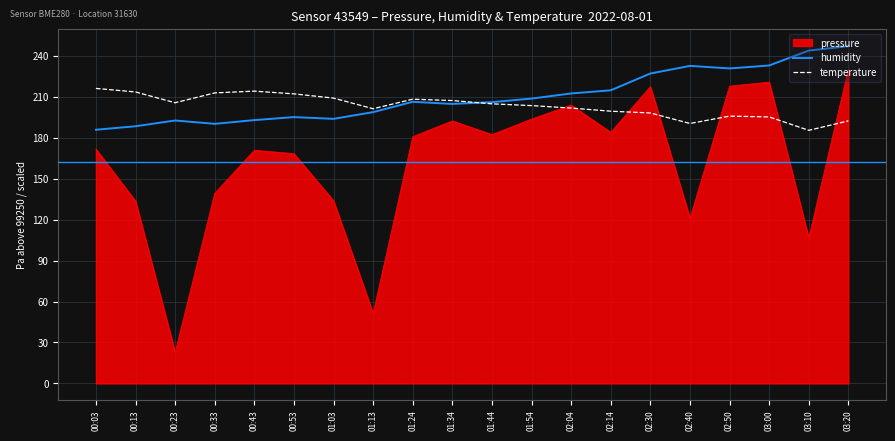

List the series in order of their peak value, highest first.

humidity, pressure, temperature